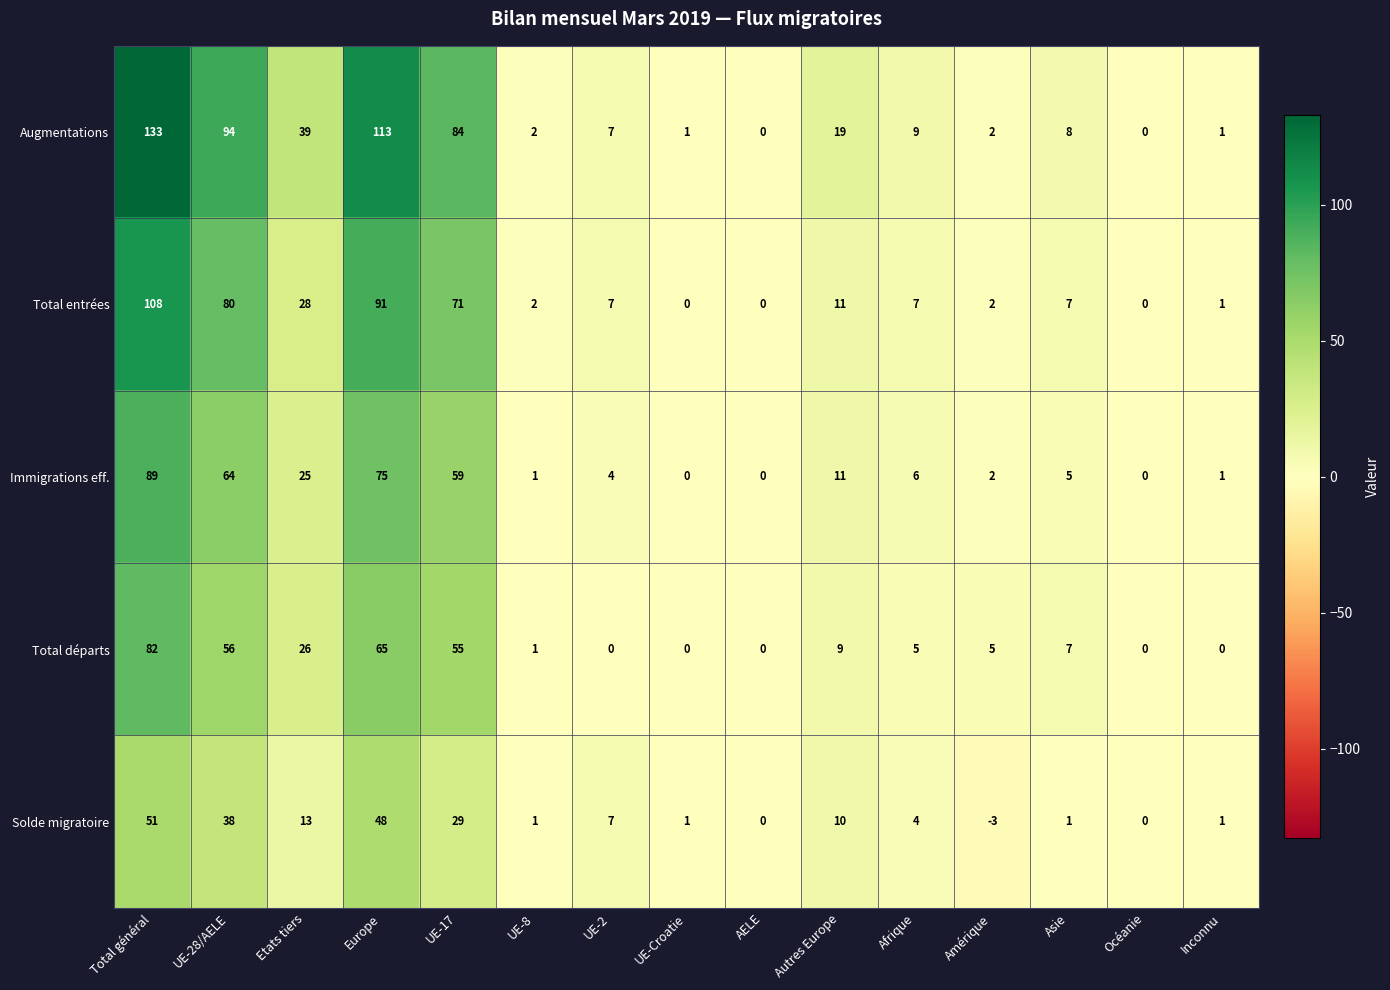

What is the sum of all Augmentations values?

512